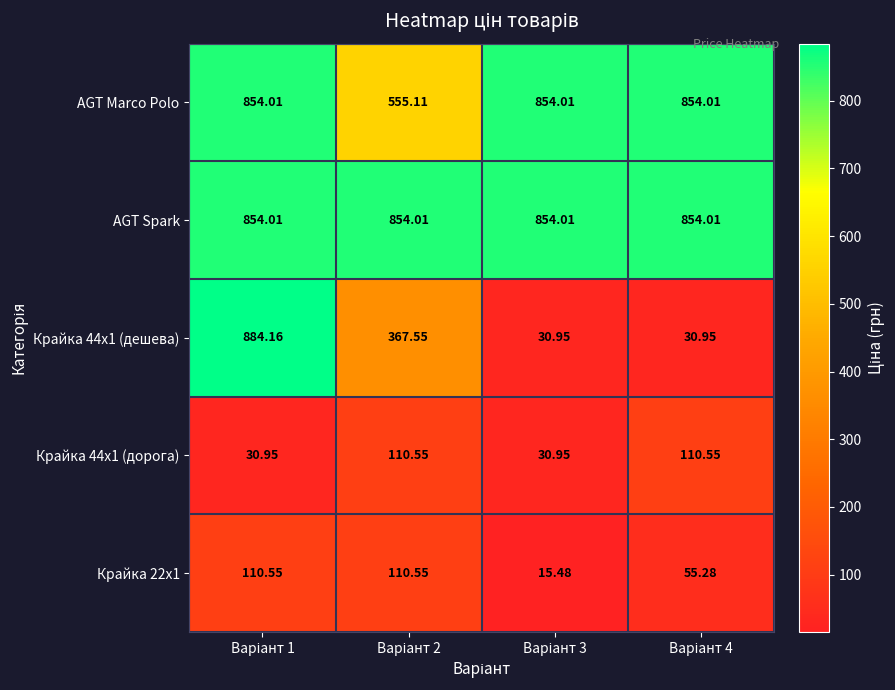

Which series has the largest total across all categories?

AGT Spark